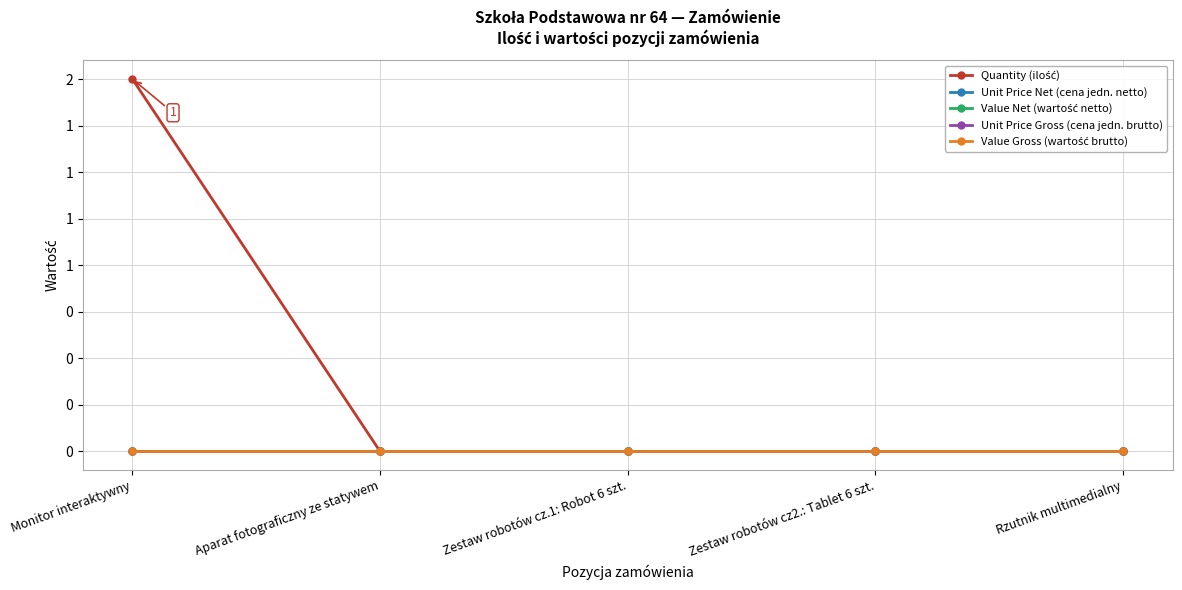

Does the chart have visible grid lines?

Yes